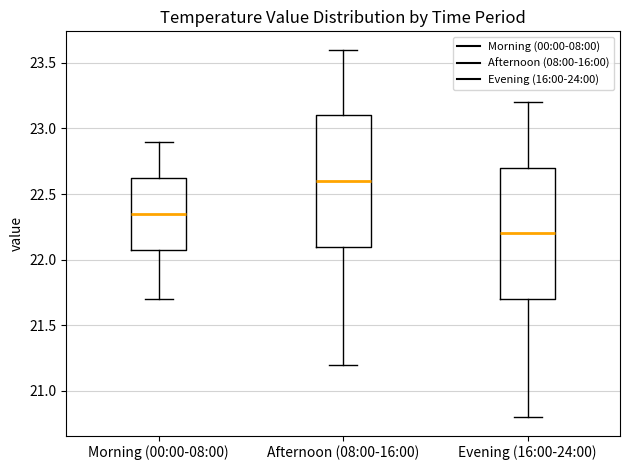

Which box's median line is the lowest?

Evening (16:00-24:00)